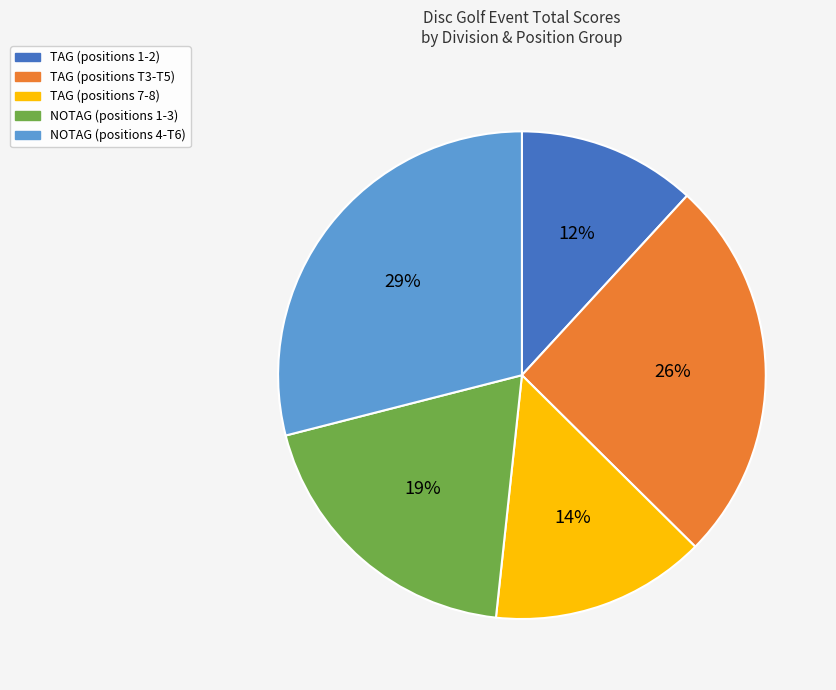

Which has a higher value, TAG (positions T3-T5) or NOTAG (positions 1-3)?

TAG (positions T3-T5)